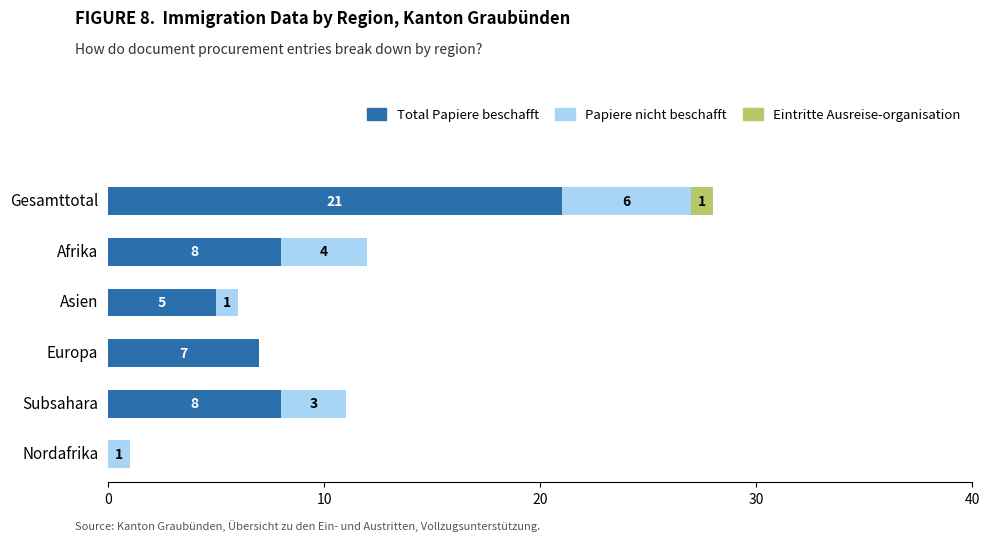

At which category is the sum across all series the highest?

Gesamttotal